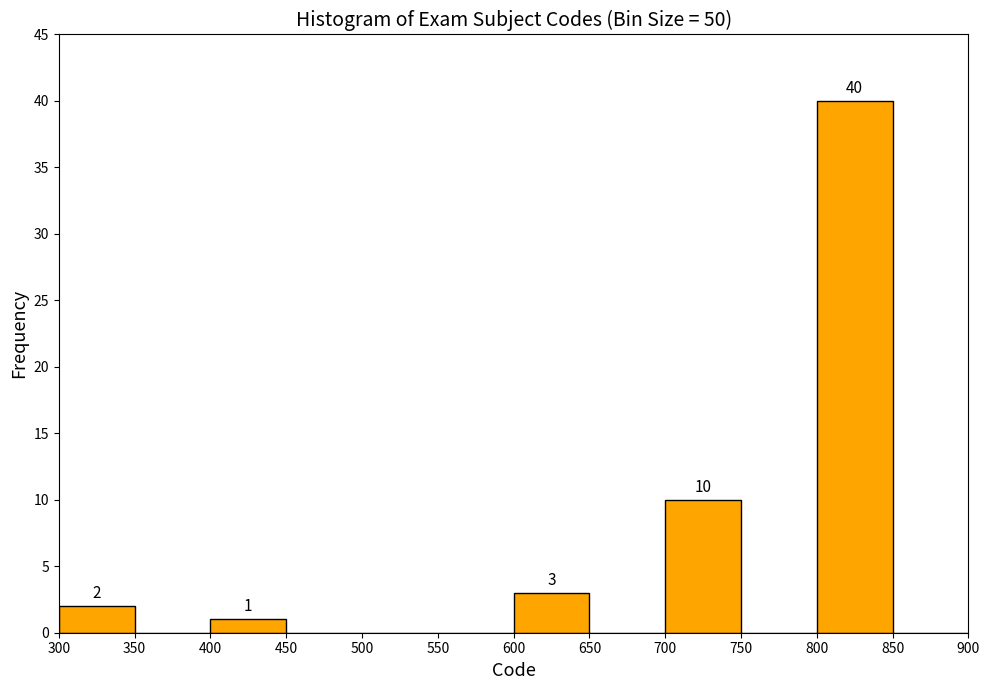

Over which range of the x-axis is the bar tallest?

800 to 850